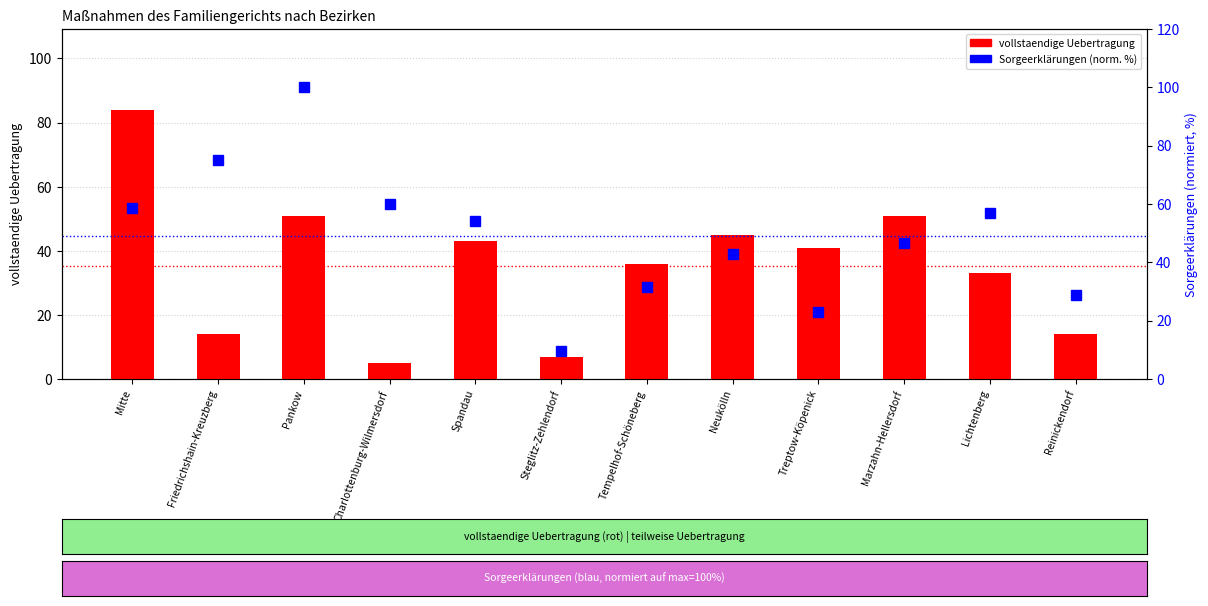

Reading left to right, transcribe all the data shown in this chart.

vollstaendige Uebertragung: Mitte=84.0	Friedrichshain-Kreuzberg=14.0	Pankow=51.0	Charlottenburg-Wilmersdorf=5.0	Spandau=43.0	Steglitz-Zehlendorf=7.0	Tempelhof-Schöneberg=36.0	Neukölln=45.0	Treptow-Köpenick=41.0	Marzahn-Hellersdorf=51.0	Lichtenberg=33.0	Reinickendorf=14.0
Sorgeerklärungen (norm. %): Mitte=58.5	Friedrichshain-Kreuzberg=75.1	Pankow=100.0	Charlottenburg-Wilmersdorf=59.9	Spandau=54.1	Steglitz-Zehlendorf=9.6	Tempelhof-Schöneberg=31.6	Neukölln=42.9	Treptow-Köpenick=22.8	Marzahn-Hellersdorf=46.6	Lichtenberg=57.1	Reinickendorf=28.9